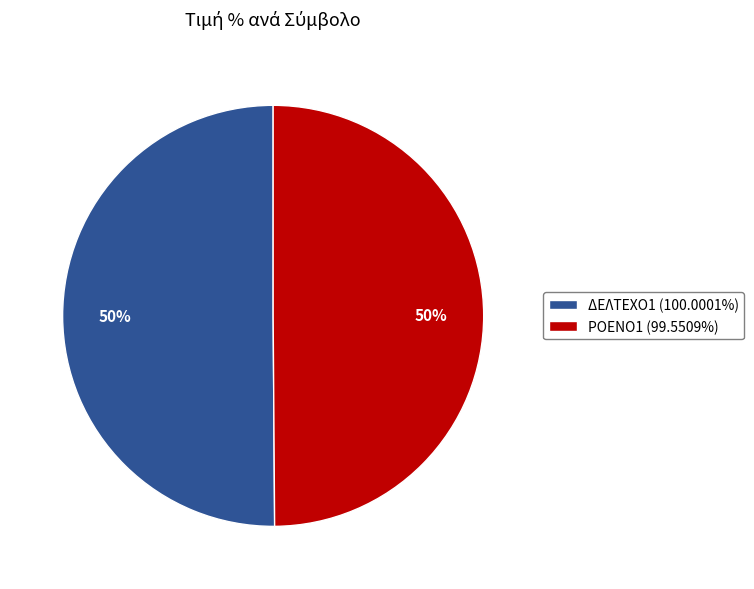

Combined, do ΡΟΕΝΟ1 (99.5509%) and ΔΕΛΤΕΧΟ1 (100.0001%) account for over 50%?

Yes